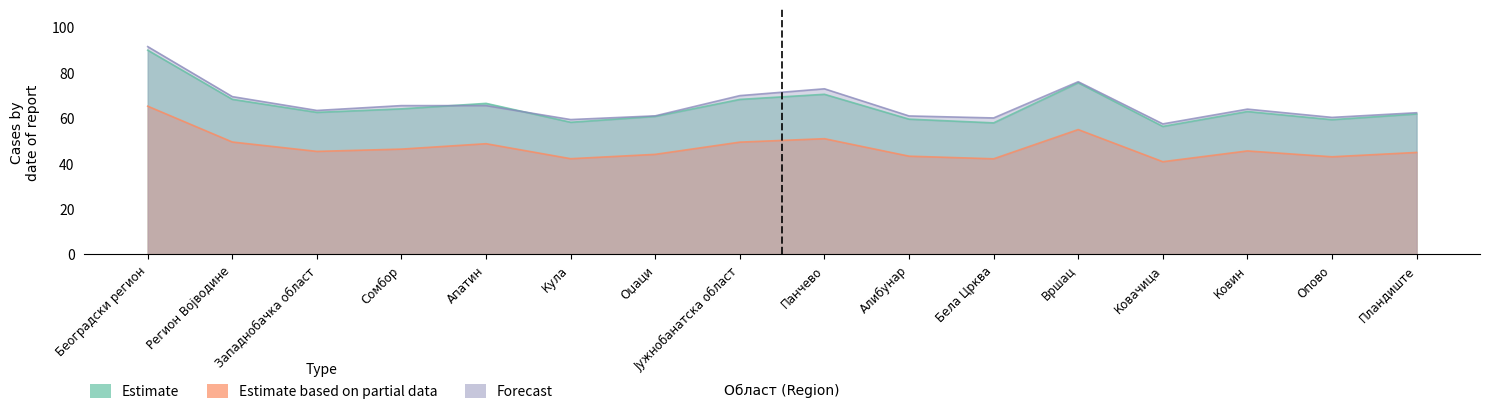

Between Ковин and Пландиште, which series saw the biggest shift?

Forecast